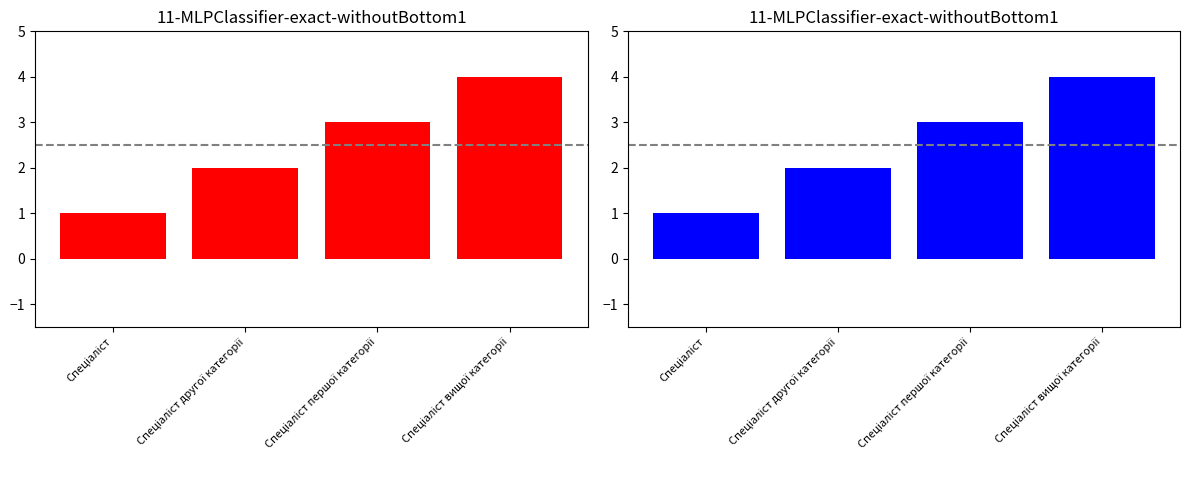

Reading left to right, what are all the values shown in this chart?

1	2	3	4